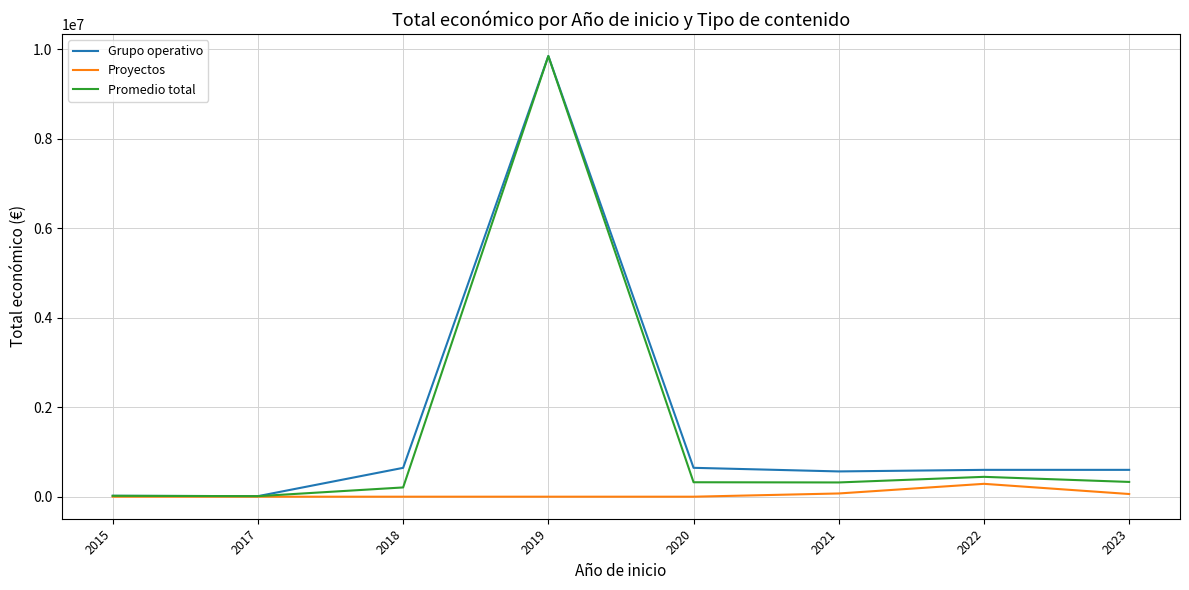

Does the chart have visible grid lines?

Yes